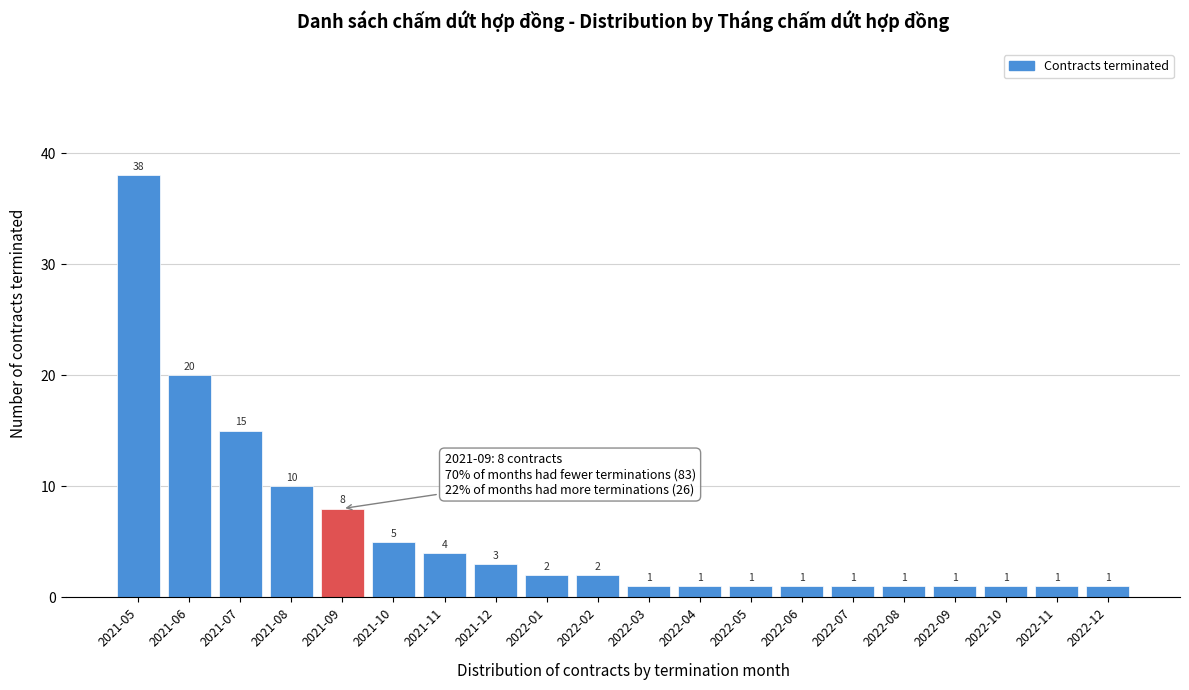

Reading right to left, extract all data points from this chart.

2022-12=1	2022-11=1	2022-10=1	2022-09=1	2022-08=1	2022-07=1	2022-06=1	2022-05=1	2022-04=1	2022-03=1	2022-02=2	2022-01=2	2021-12=3	2021-11=4	2021-10=5	2021-09=8	2021-08=10	2021-07=15	2021-06=20	2021-05=38